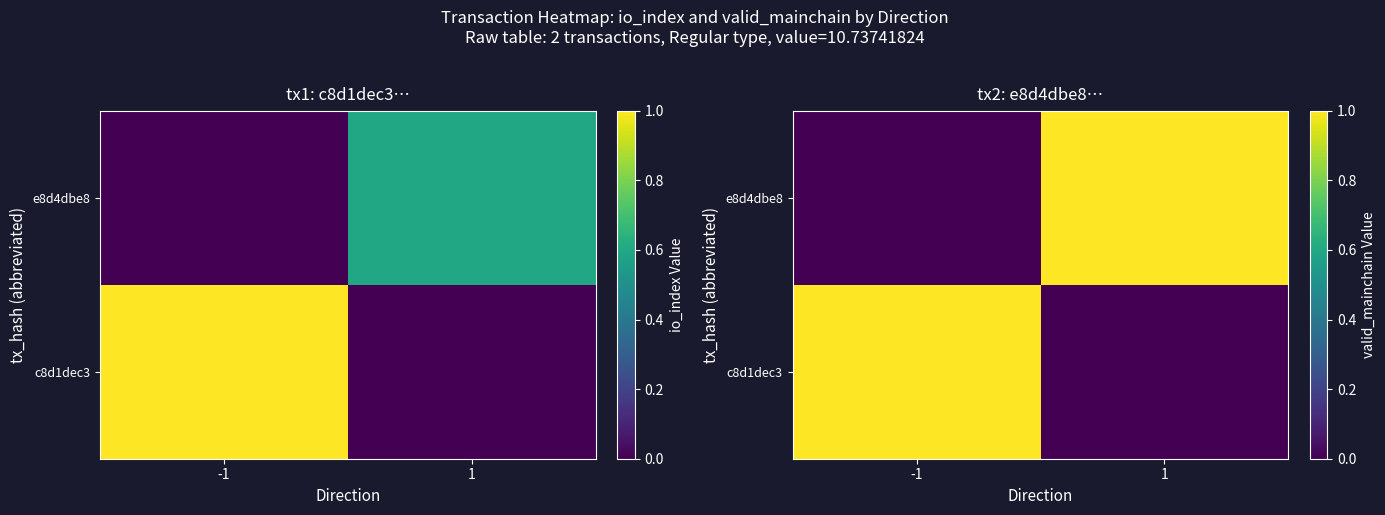

What is the difference between the c8d1dec3 values at -1 and 1?

1